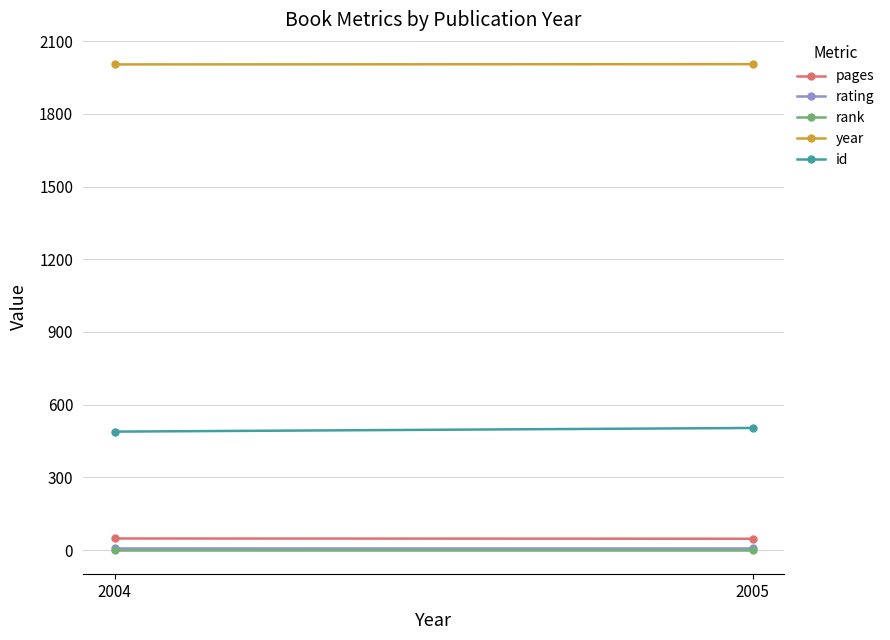

Reading left to right, what are all the values shown in this chart?

pages: 48	47
rating: 9	9
rank: 1	1
year: 2004	2005
id: 489	504